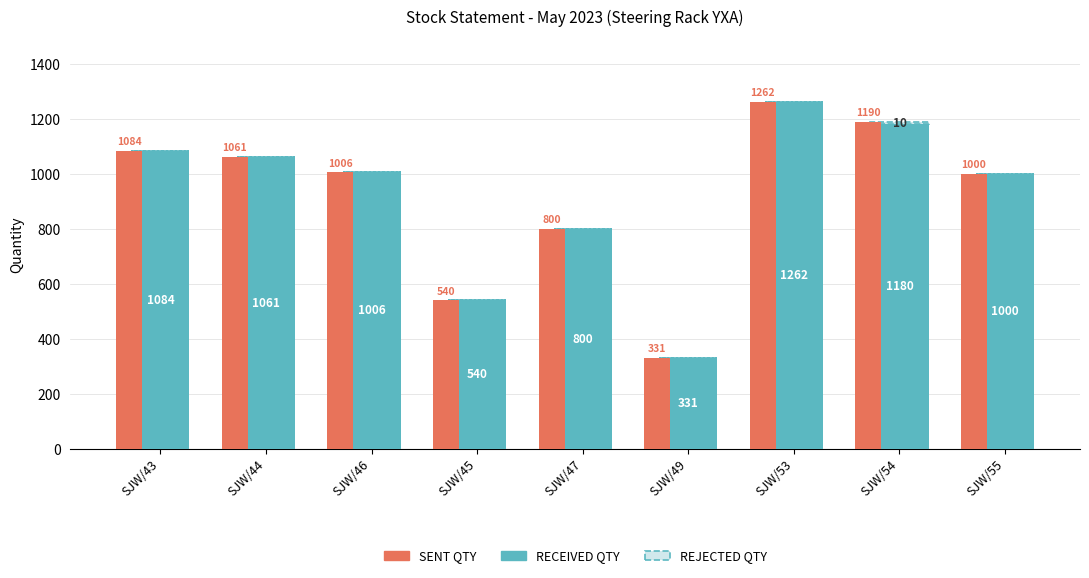

At how many categories does at least one series exceed 911?

6